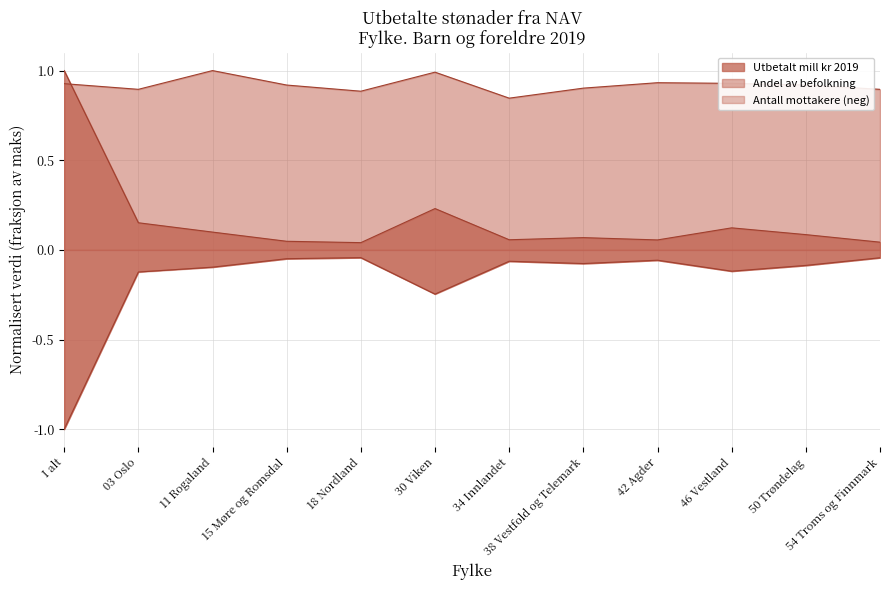

Which series has the widest spread of values?

Utbetalt mill kr 2019